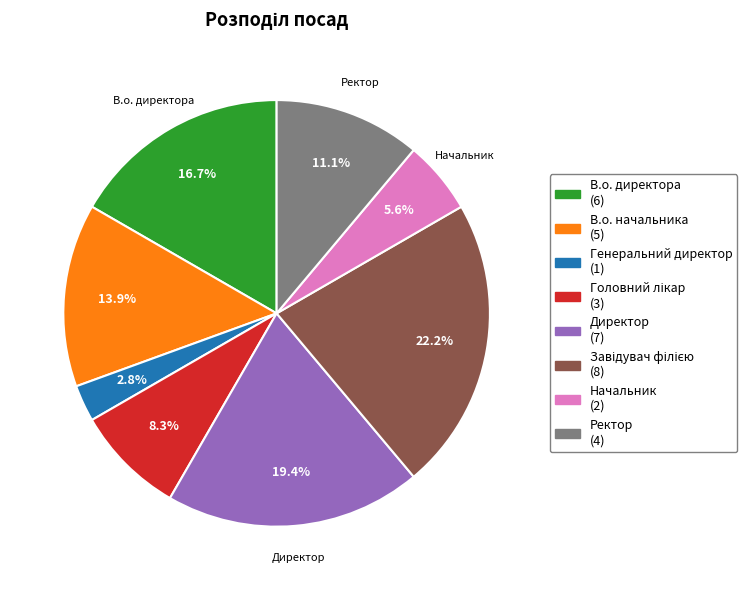

What is the smallest slice in the pie chart?

Генеральний директор